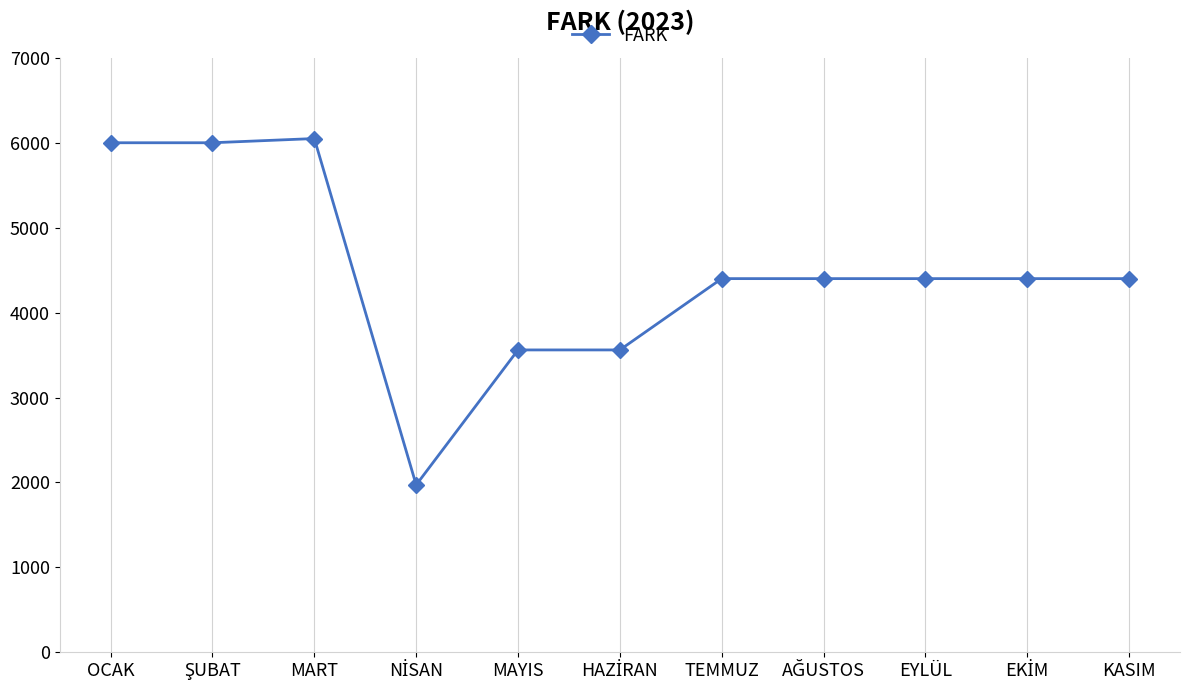

What is the minimum value shown in the chart?

1971.5